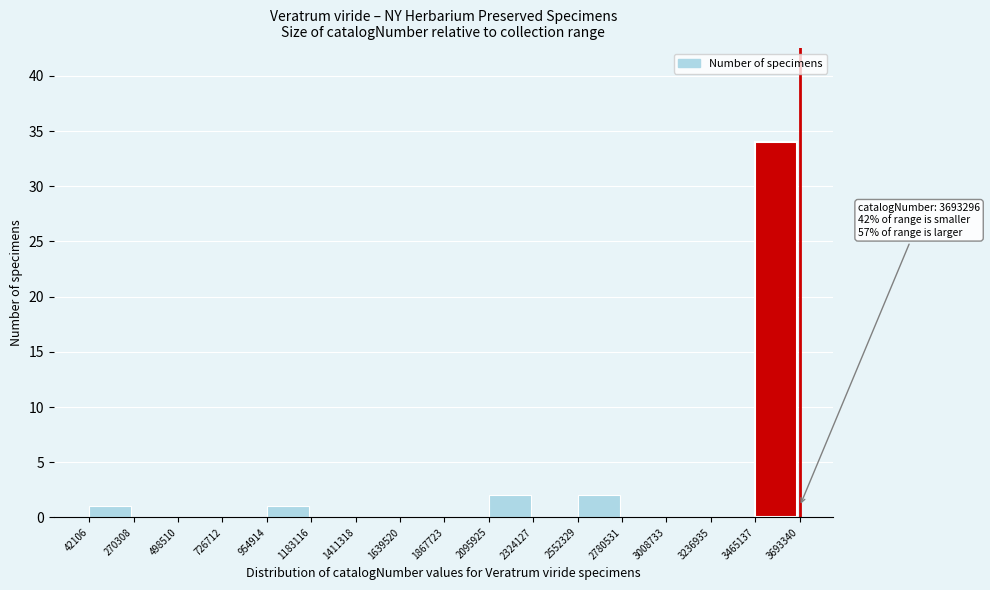

Over which range of the x-axis is the bar tallest?

3465137 to 3693340